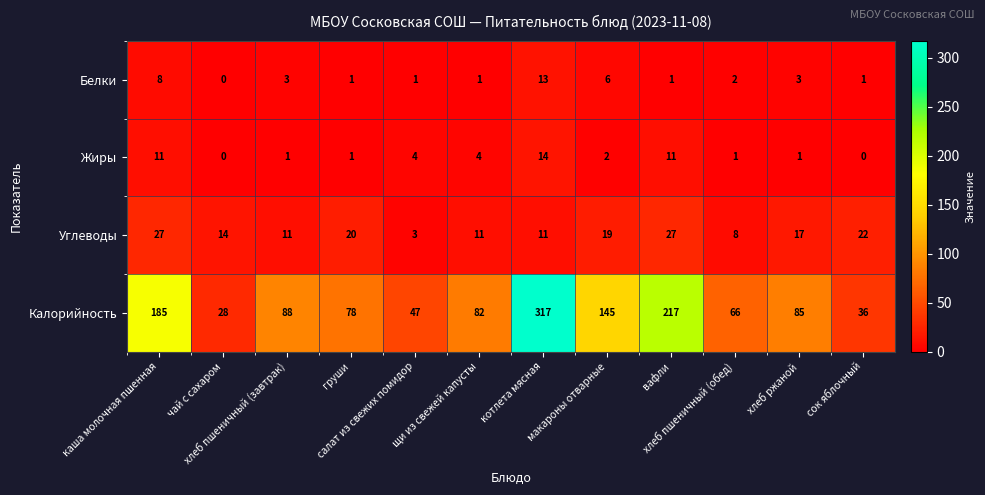

At which category is the sum across all series the highest?

котлета мясная